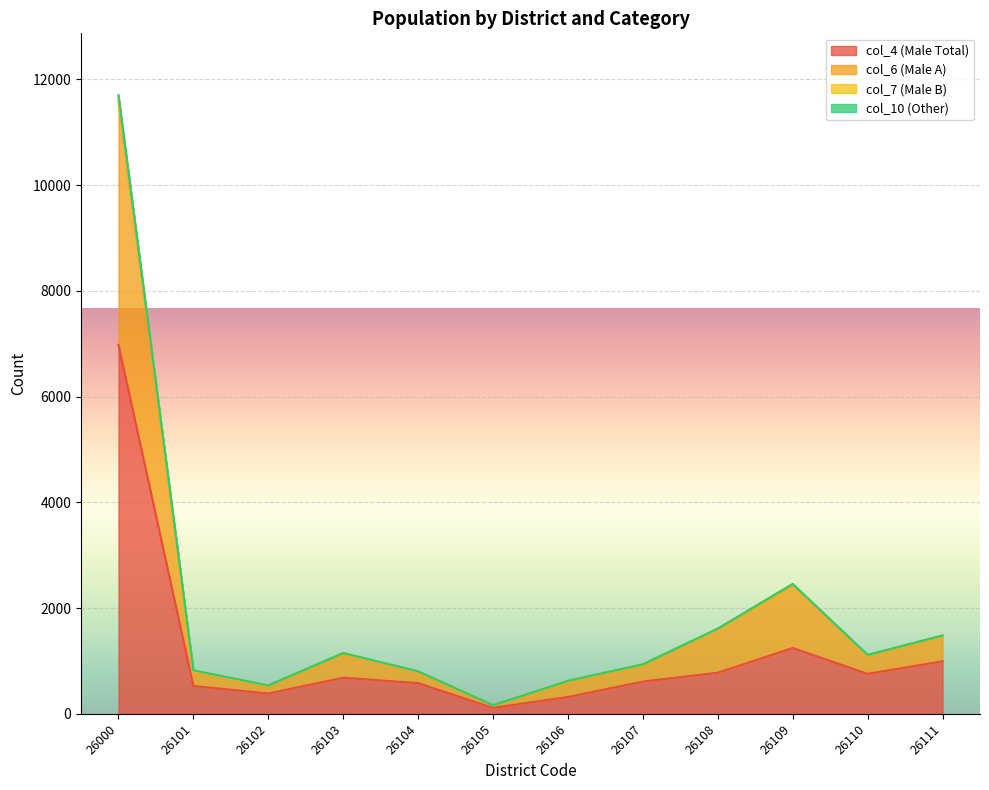

The col_4 (Male Total) series shows 9689 at 26000. True or false?

False